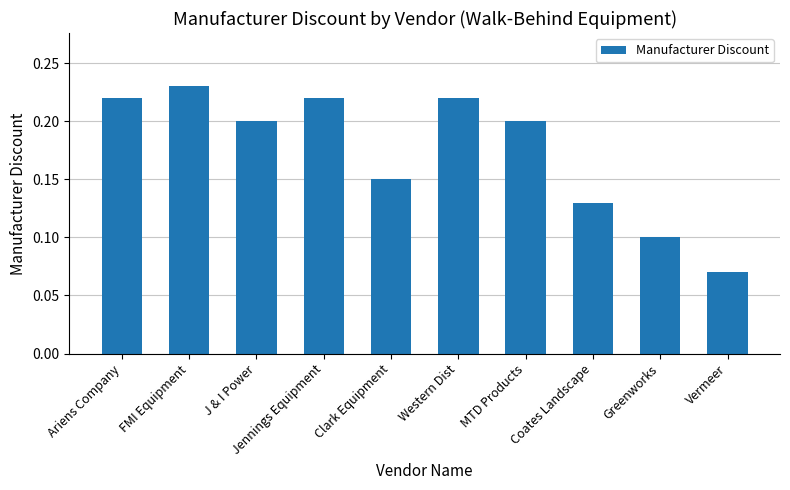

What is the change in value from FMI Equipment to Coates Landscape?

-0.1